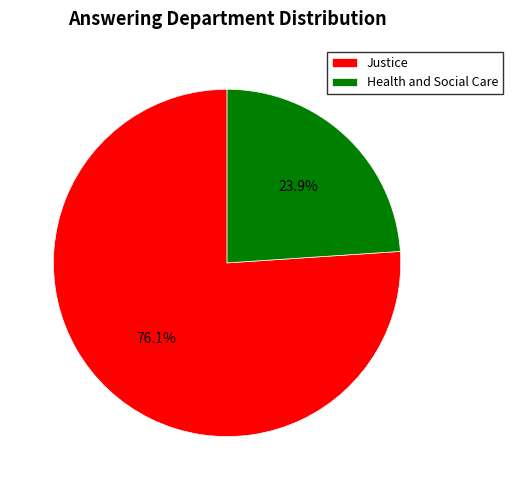

What is the largest slice in the pie chart?

Justice